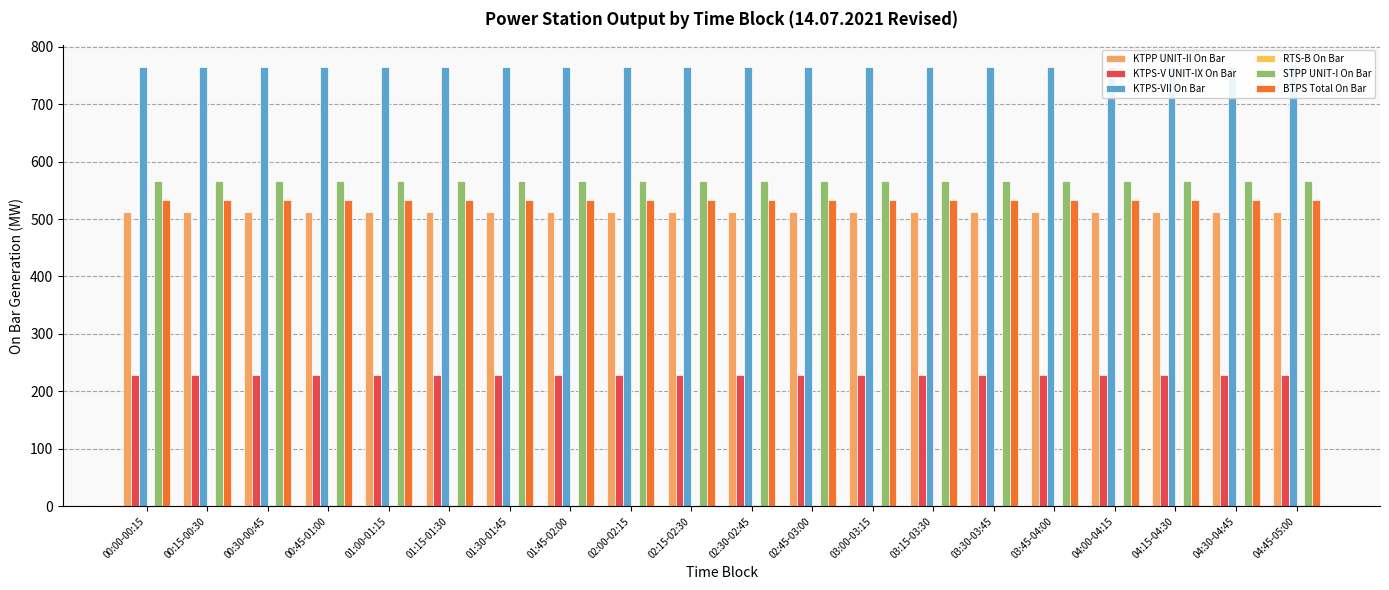

At how many categories does at least one series exceed 689?

20